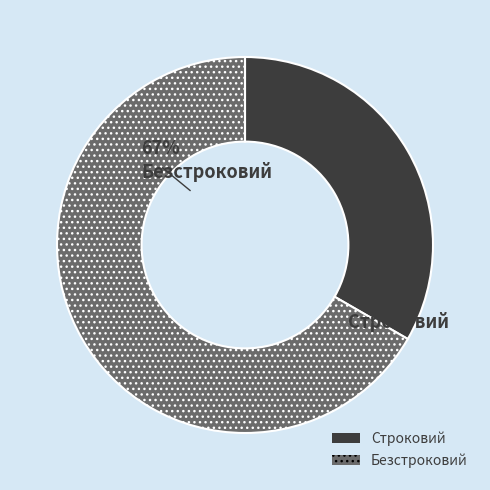

Which has a higher value, Строковий or Безстроковий?

Безстроковий